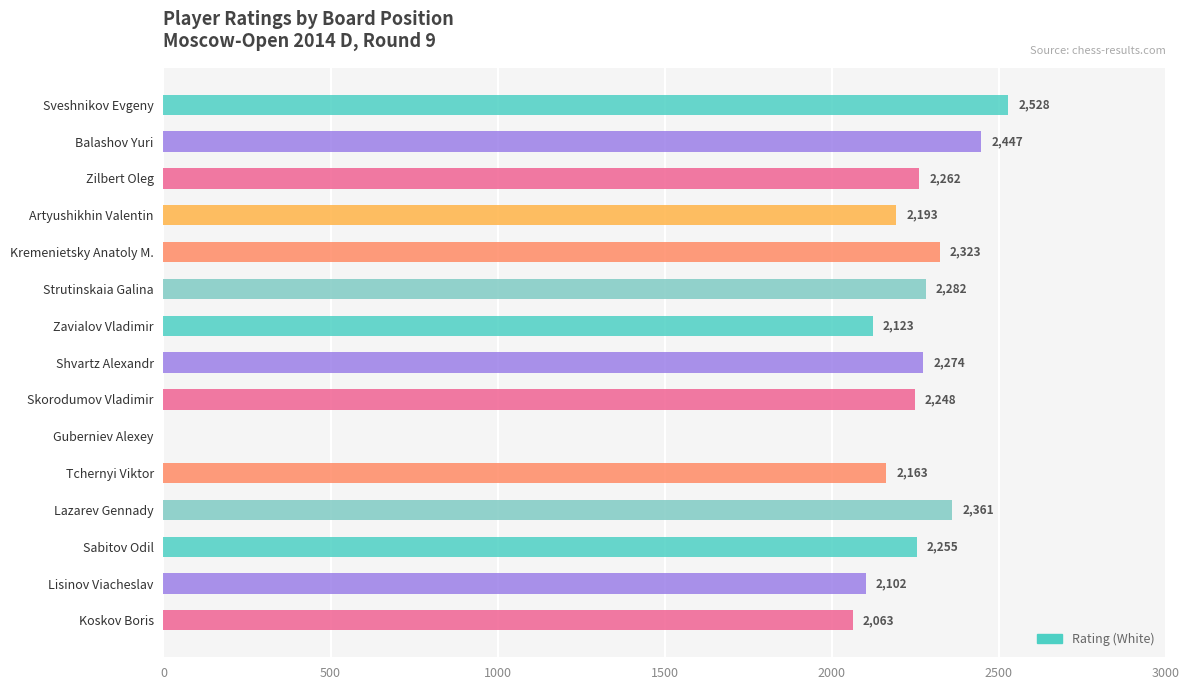

Reading top to bottom, list all the values displayed in this chart.

Sveshnikov Evgeny=2528	Balashov Yuri=2447	Zilbert Oleg=2262	Artyushikhin Valentin=2193	Kremenietsky Anatoly M.=2323	Strutinskaia Galina=2282	Zavialov Vladimir=2123	Shvartz Alexandr=2274	Skorodumov Vladimir=2248	Guberniev Alexey=0	Tchernyi Viktor=2163	Lazarev Gennady=2361	Sabitov Odil=2255	Lisinov Viacheslav=2102	Koskov Boris=2063